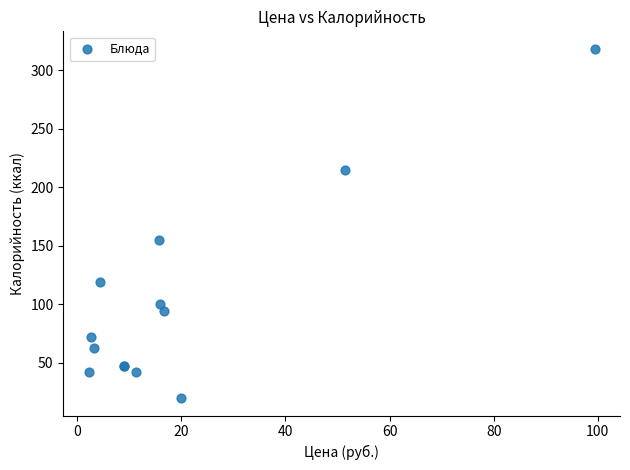

What Y value in the scatter plot is closest to 169?

154.6